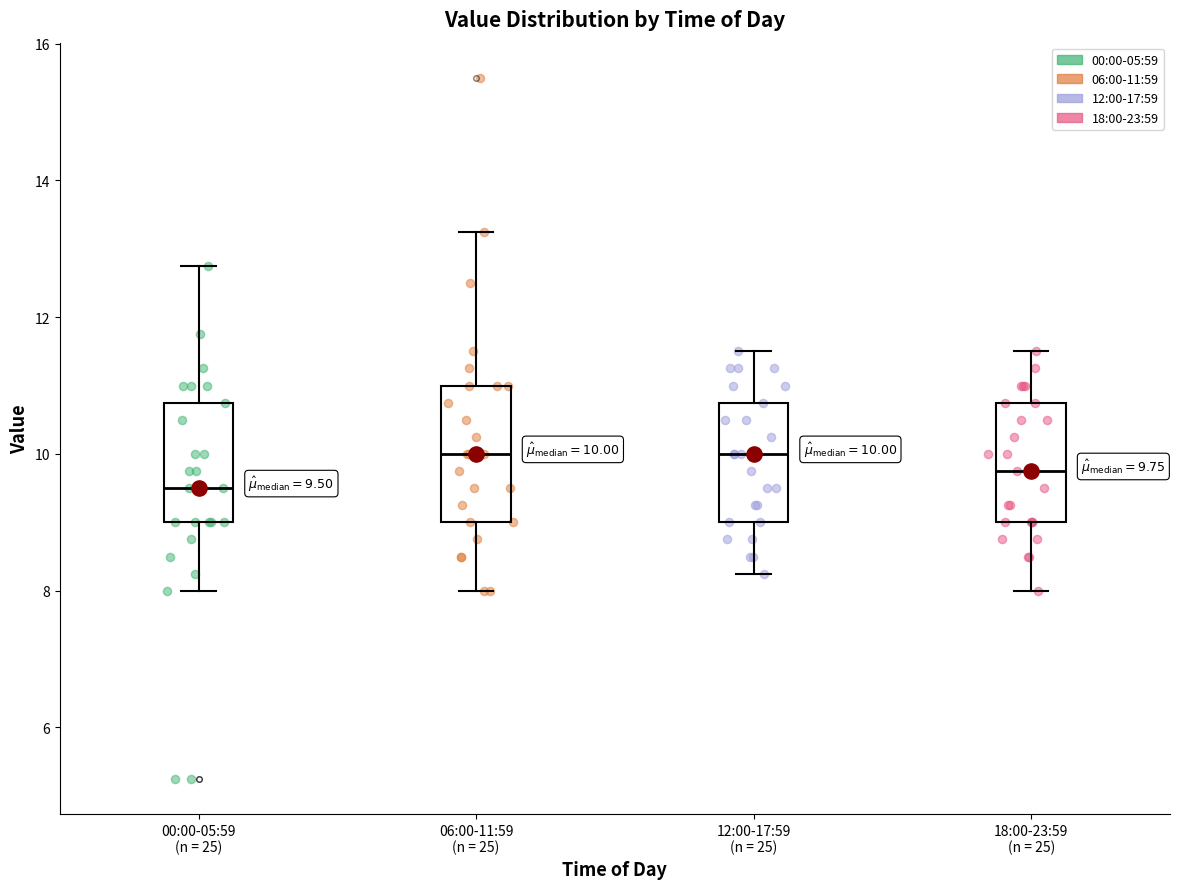

Comparing the boxes themselves (not the whiskers), which one is the tallest?

06:00-11:59 (n = 25)